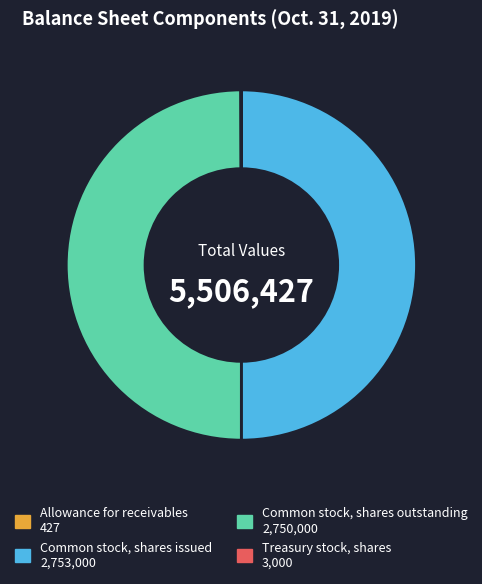

The Common stock, shares issued 2,753,000 slice represents 50% of the pie. True or false?

True